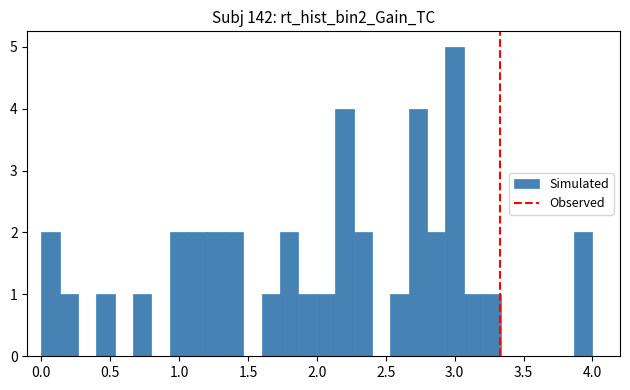

Around what value on the x-axis is the tallest bar? Give the approximate position of its centre, as read against the axis.

3.00